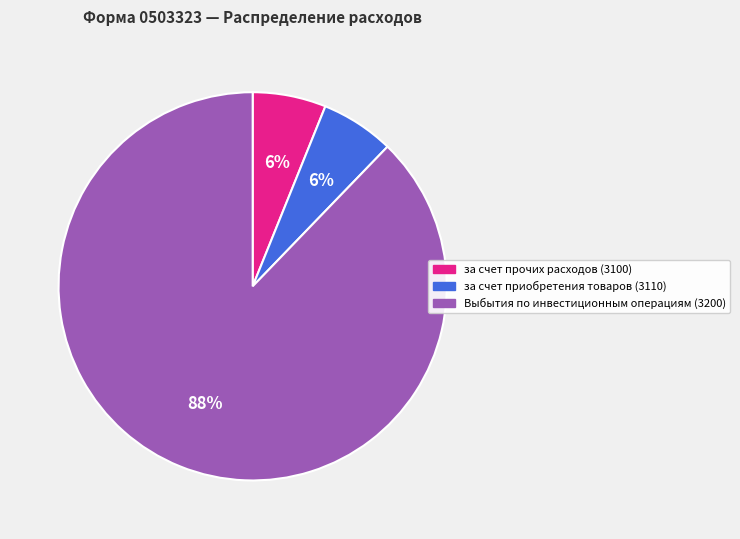

True or false: Выбытия по инвестиционным операциям (3200) accounts for 76% of the total.

False